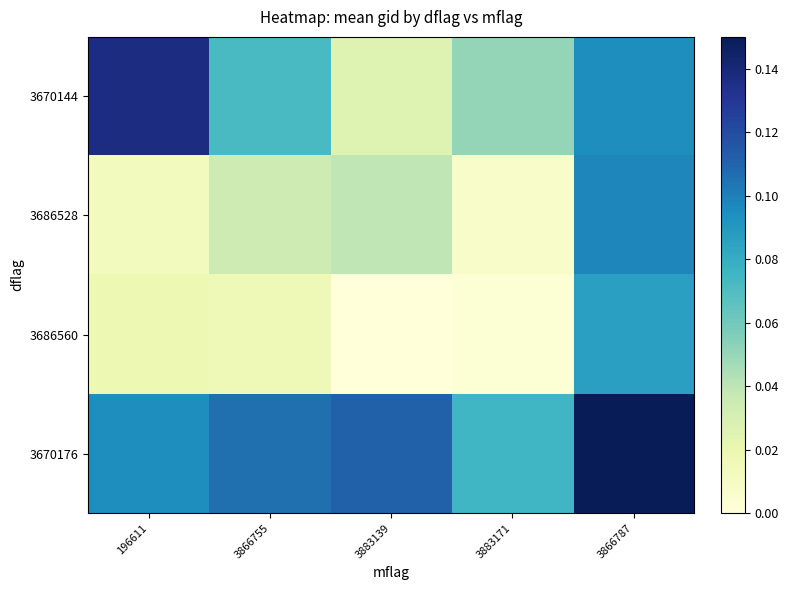

Reading left to right, extract all data points from this chart.

3670144: 196611=0.1	3866755=0.1	3883139=0.0	3883171=0.1	3866787=0.1
3686528: 196611=0.0	3866755=0.0	3883139=0.0	3883171=0.0	3866787=0.1
3686560: 196611=0.0	3866755=0.0	3883139=0.0	3883171=0.0	3866787=0.1
3670176: 196611=0.1	3866755=0.1	3883139=0.1	3883171=0.1	3866787=0.1